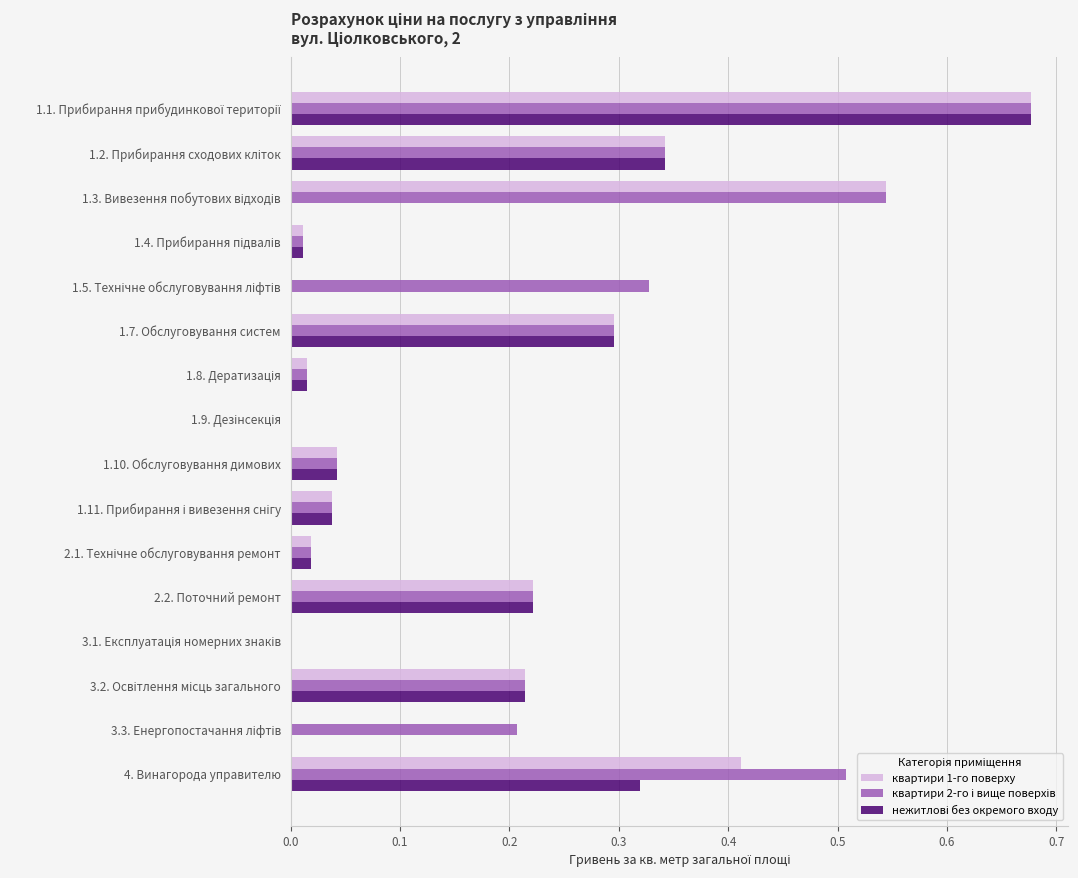

What is the total value across all series at 4. Винагорода управителю?

1.2